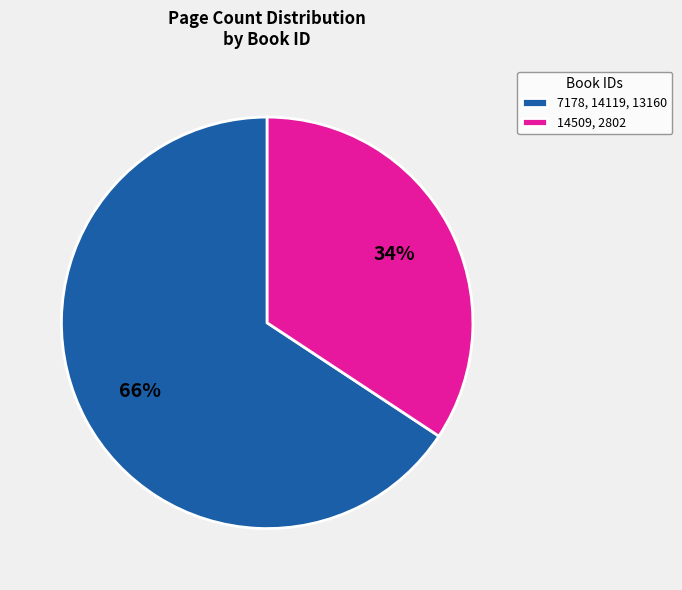

To the nearest percent, what is the combined percentage of 14509, 2802 and 7178, 14119, 13160?

100%